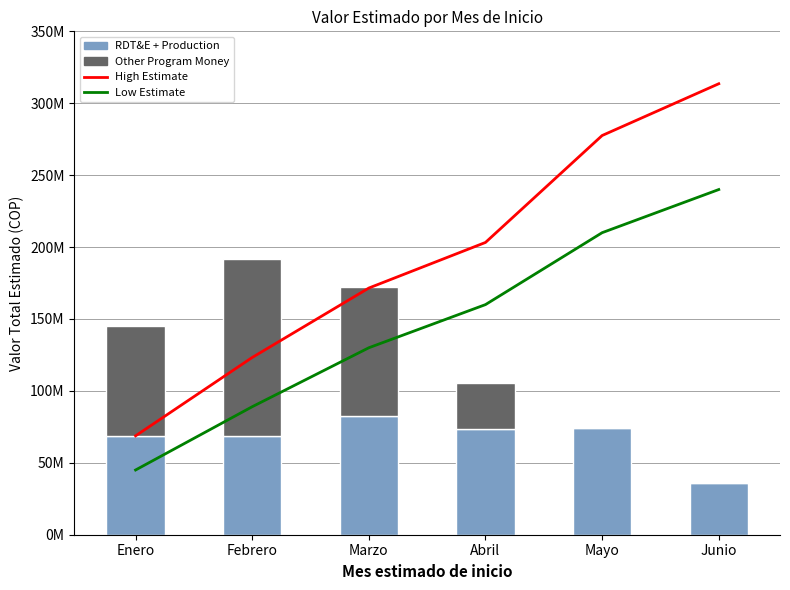

What is the highest value of the Low Estimate series?

240000000